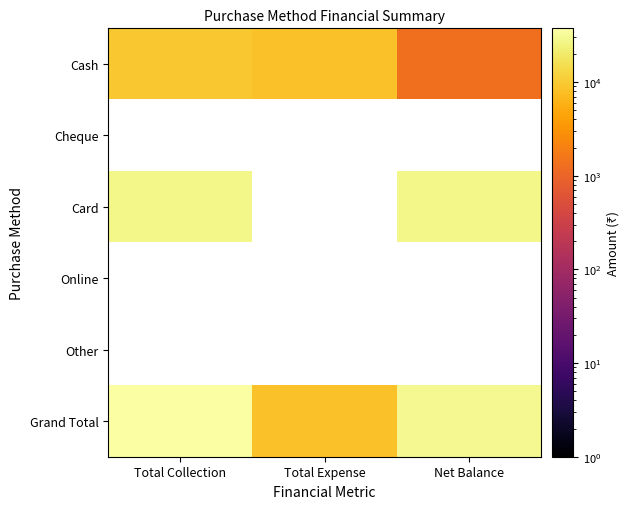

Which has a higher value, Net Balance or Total Expense?

Total Expense